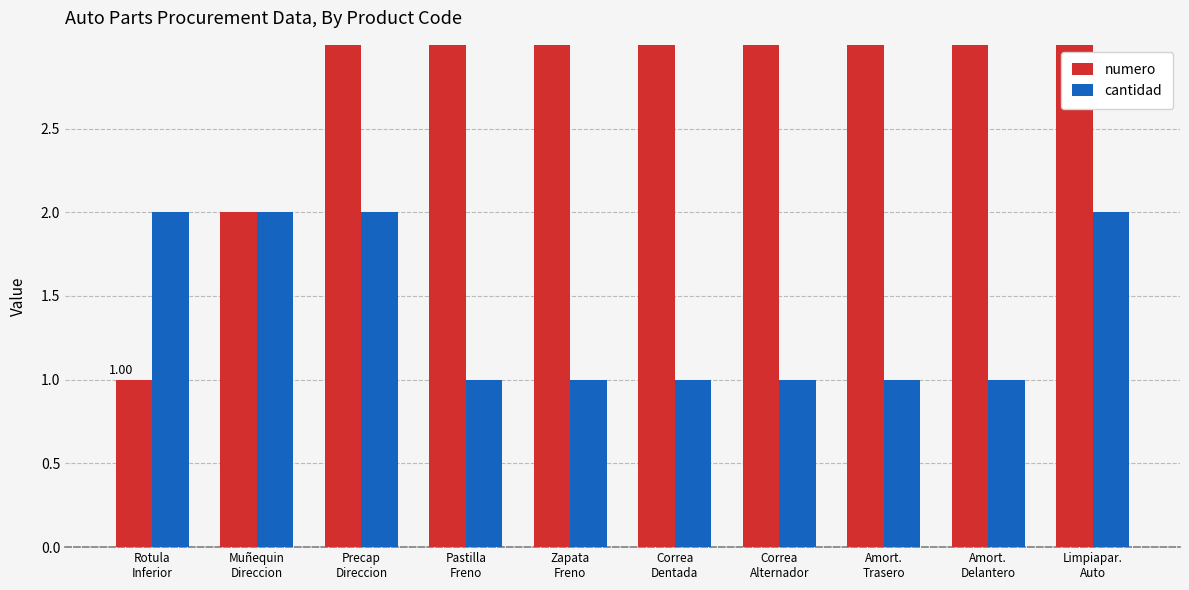

What is the approximate value of numero at Limpiapar.
Auto?

10